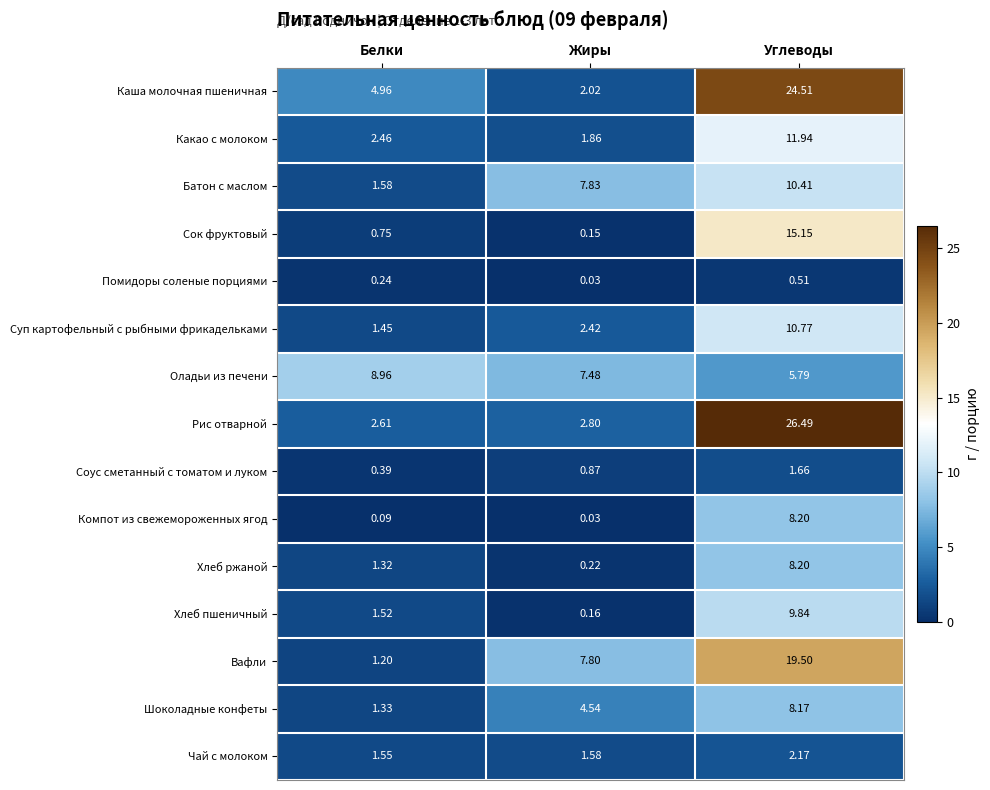

Which series has the widest spread of values?

Рис отварной